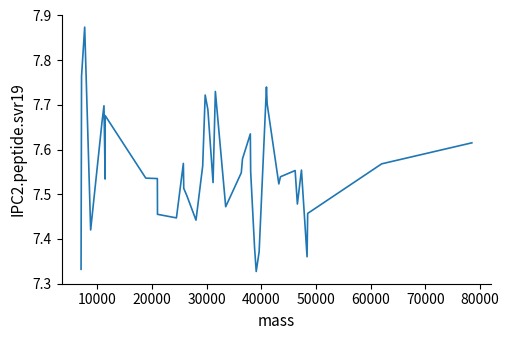

What is the difference between the maximum and minimum values?

0.5